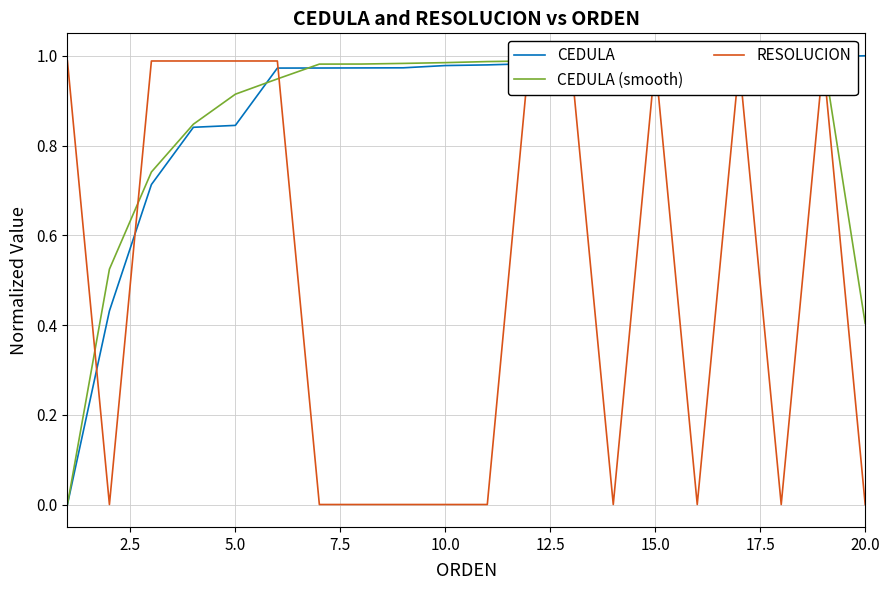

How many times do CEDULA (smooth) and RESOLUCION cross each other?

5